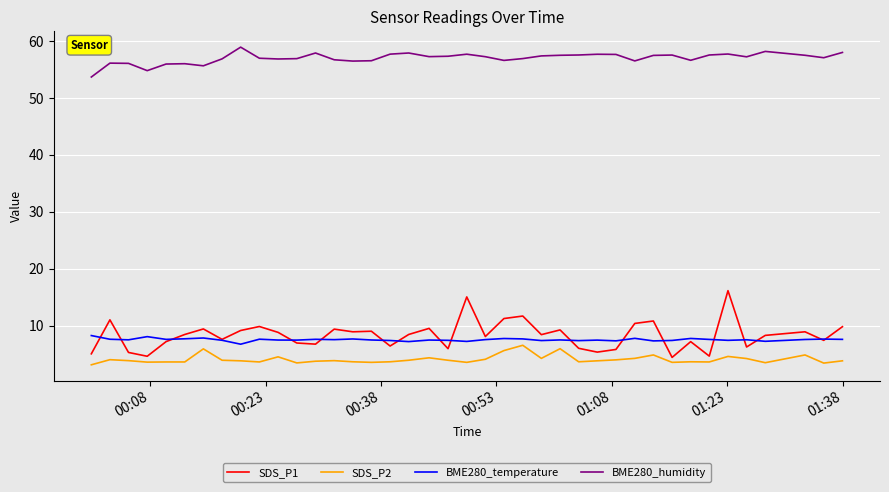

Which series has the largest range (max minus min)?

SDS_P1